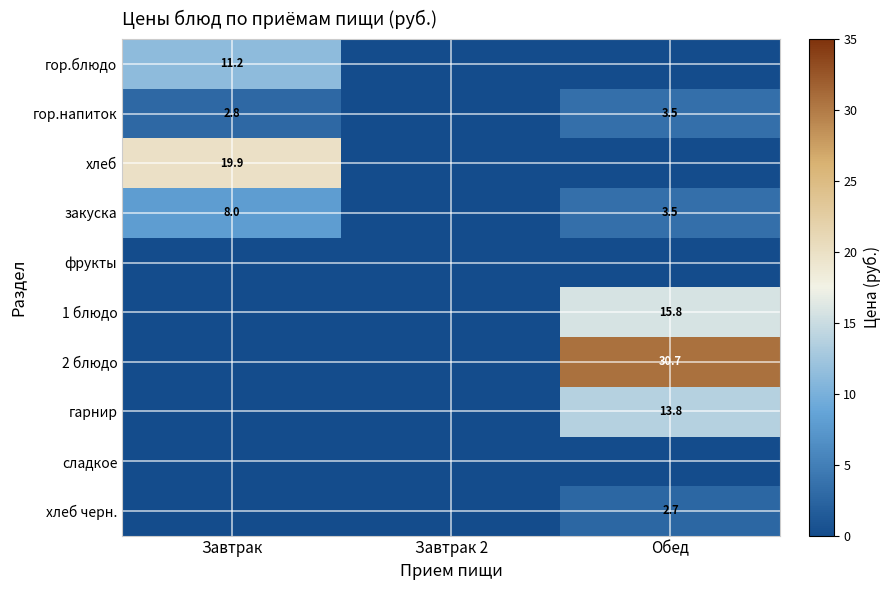

True or false: закуска has a value of 8.0 at Завтрак.

True